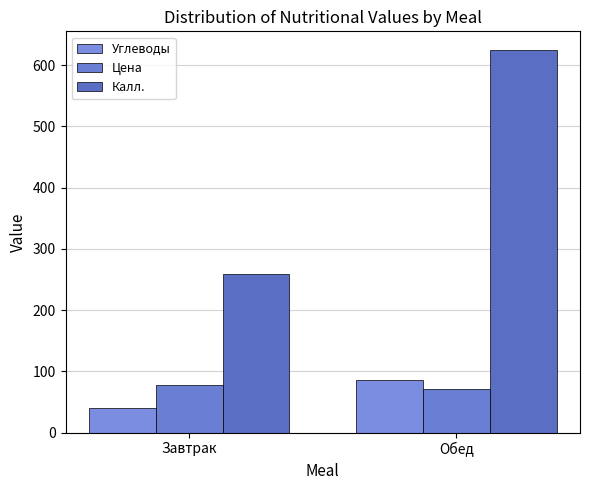

Which category has the lowest value in the Углеводы series?

Завтрак